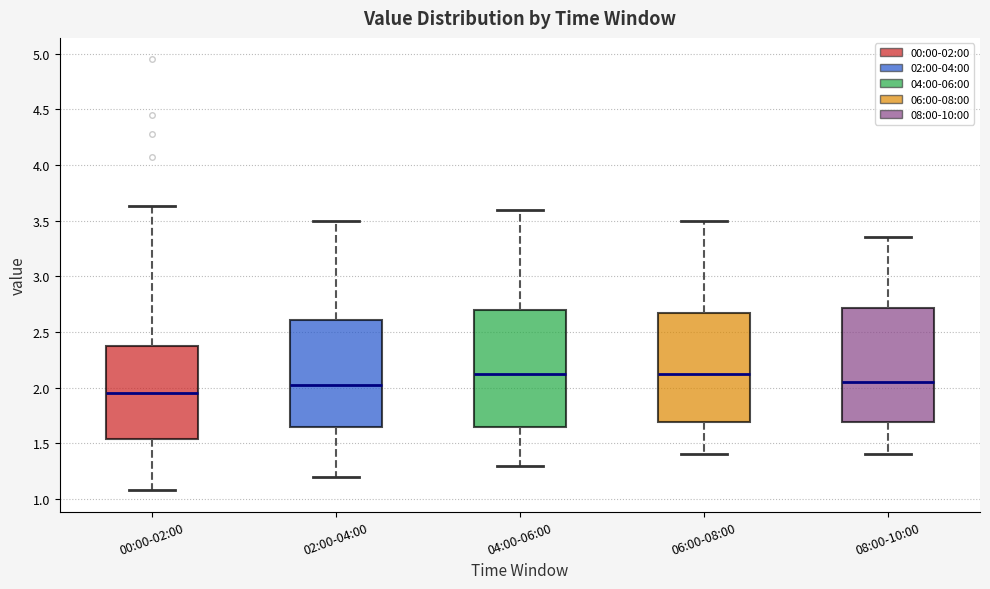

Reading left to right, read every box against the y-axis: the position of its median line, the range the box covers, and the ends of its whiskers. The values are not printed on the chart, so give them approximately, as read against the axis.

00:00-02:00: median 1.95, box 1.55 to 2.40, whiskers 1.10 to 3.65
02:00-04:00: median 2.05, box 1.65 to 2.60, whiskers 1.20 to 3.50
04:00-06:00: median 2.15, box 1.65 to 2.70, whiskers 1.30 to 3.60
06:00-08:00: median 2.15, box 1.70 to 2.70, whiskers 1.40 to 3.50
08:00-10:00: median 2.05, box 1.70 to 2.70, whiskers 1.40 to 3.35